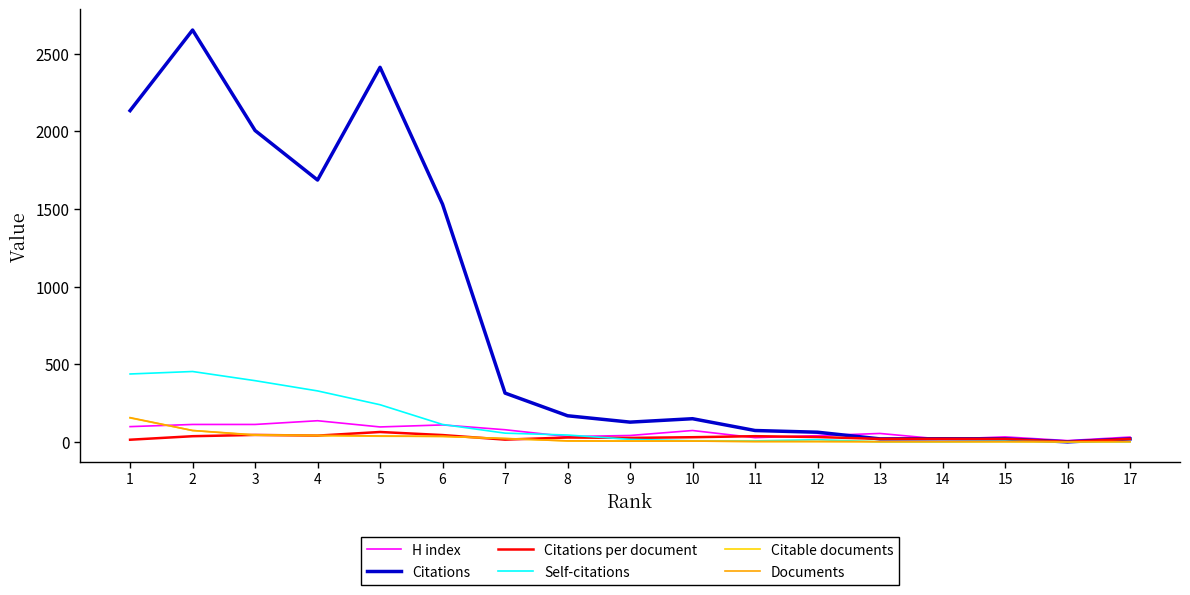

Which series has the widest spread of values?

Citations